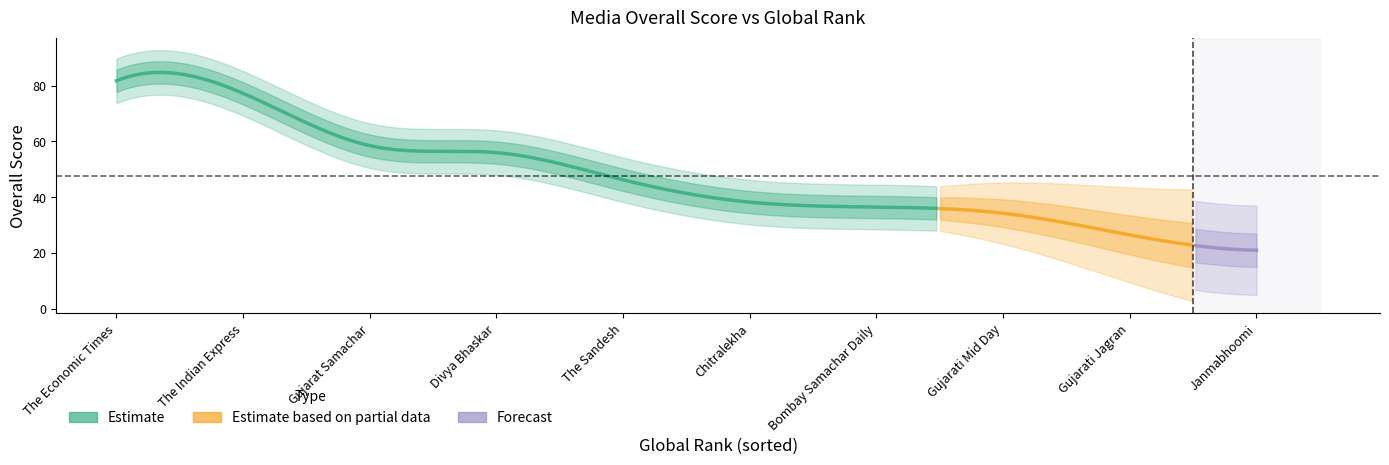

At which label is the value closest to 51?

The Sandesh